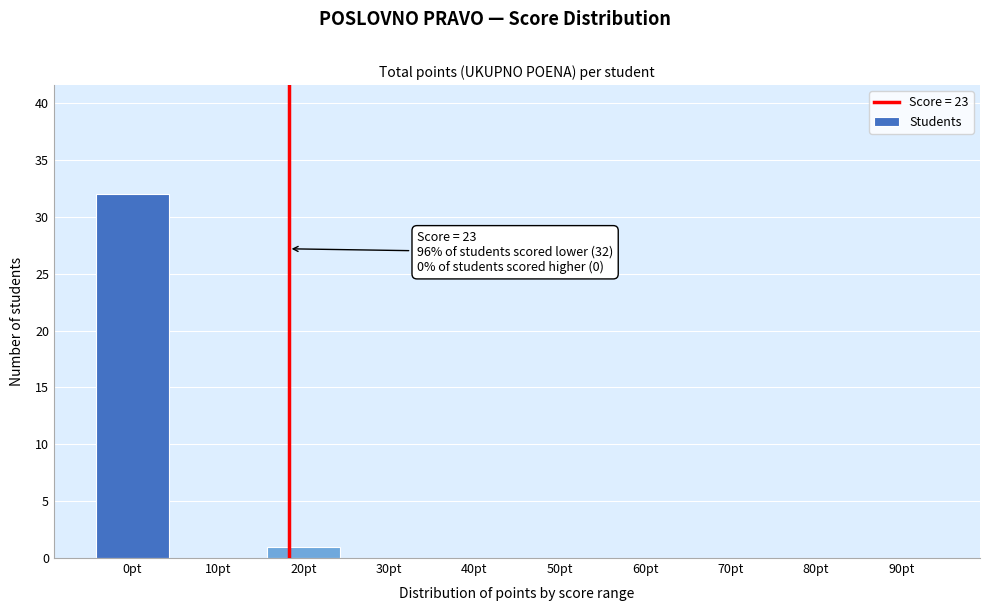

Reading left to right, list all the values displayed in this chart.

0pt=32	10pt=0	20pt=1	30pt=0	40pt=0	50pt=0	60pt=0	70pt=0	80pt=0	90pt=0